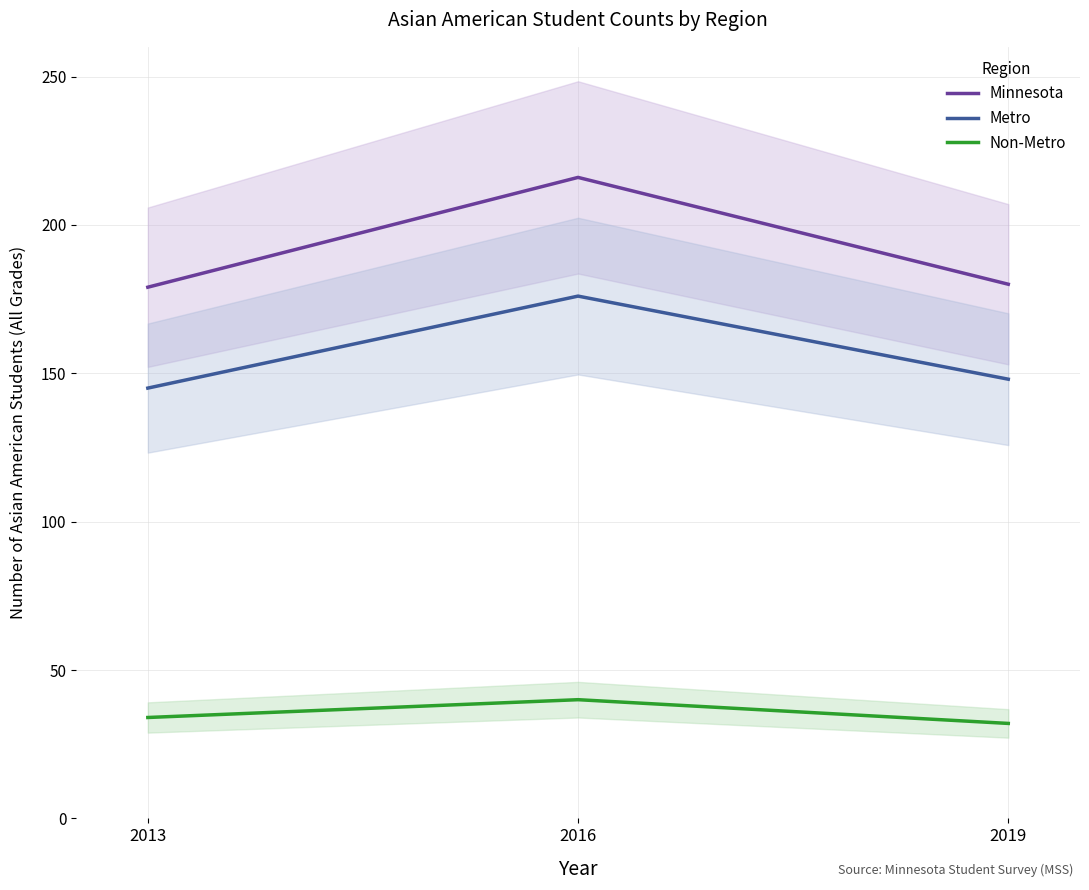

Count the number of data series in this chart.

3